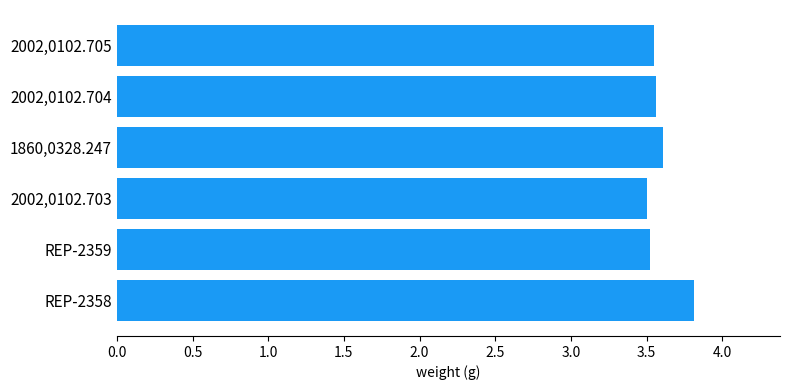

Read the value at 1860,0328.247.

3.6